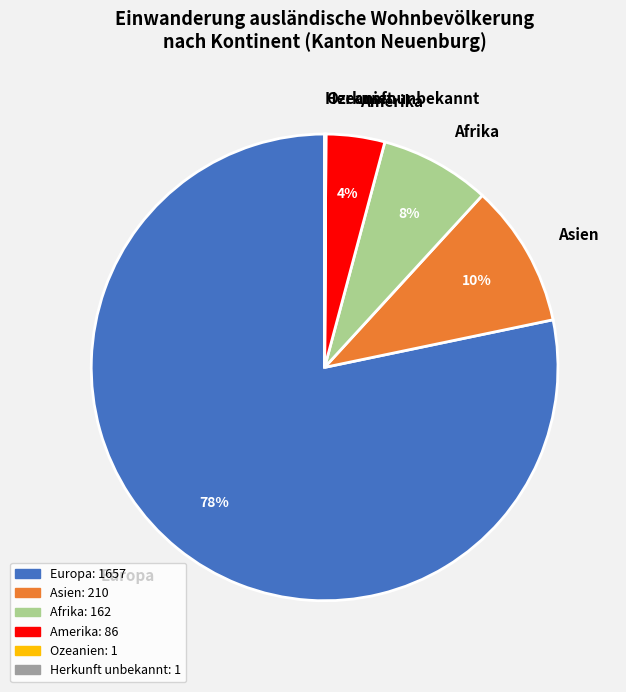

Does Europa account for over 50% of the chart?

Yes